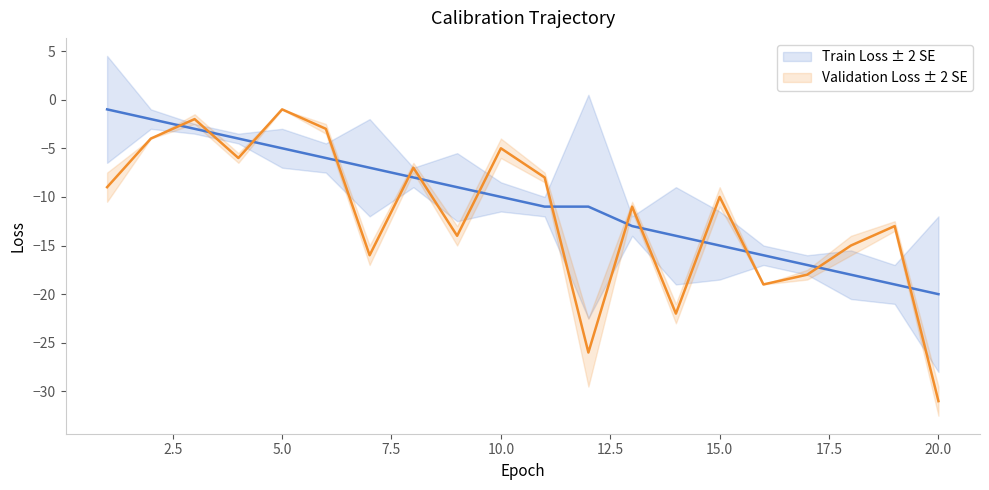

How many lines are shown in the chart?

2